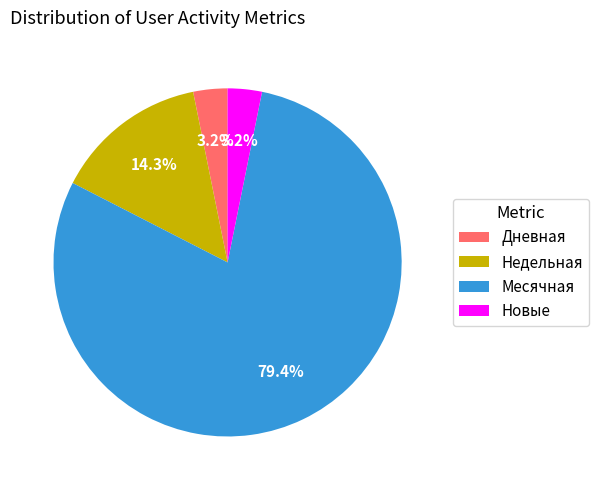

Combined, do Недельная and Месячная account for over 50%?

Yes